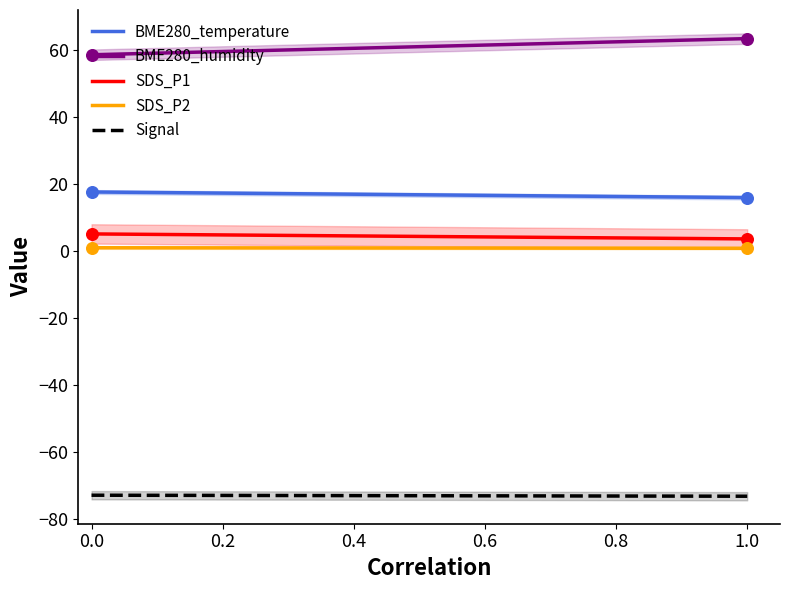

Which series has the widest spread of Y values?

BME280_humidity